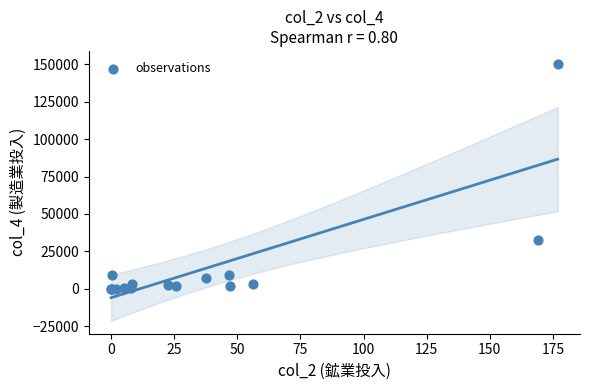

What Y value in the scatter plot is closest to 75155?

32313.9